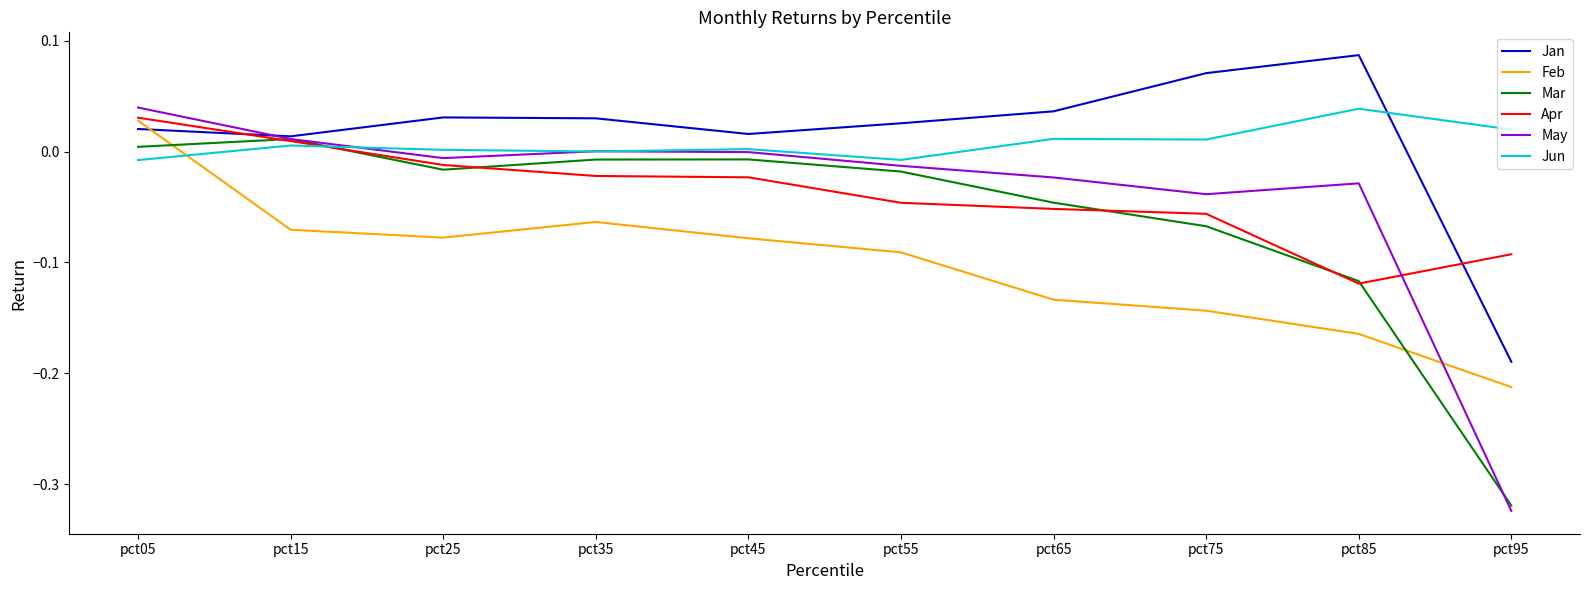

Does the chart have visible grid lines?

No